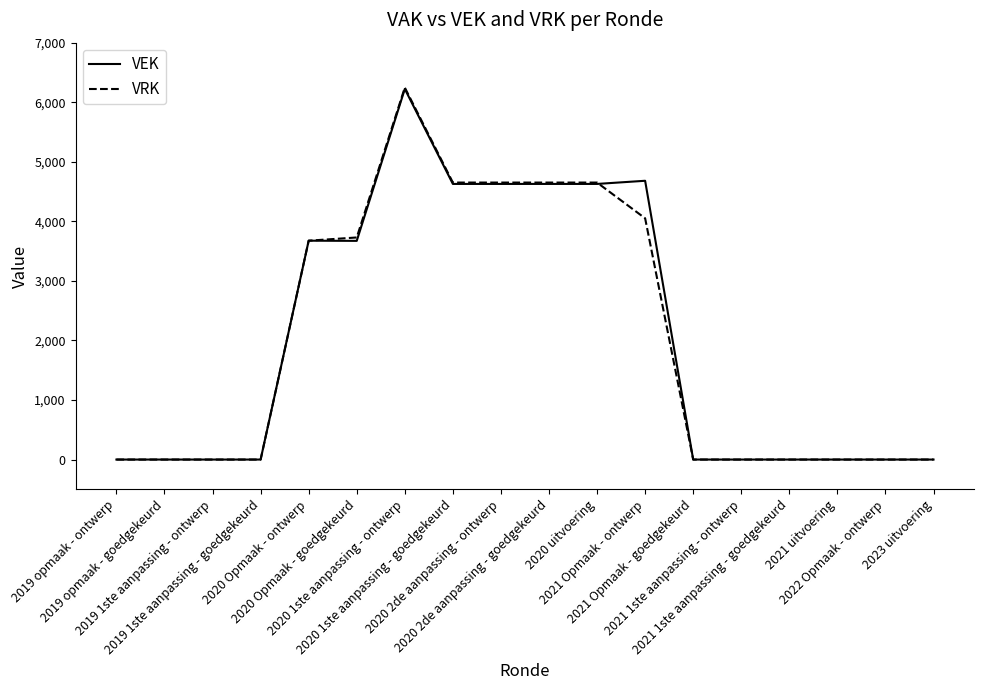

What is the maximum value shown in the chart?

6246